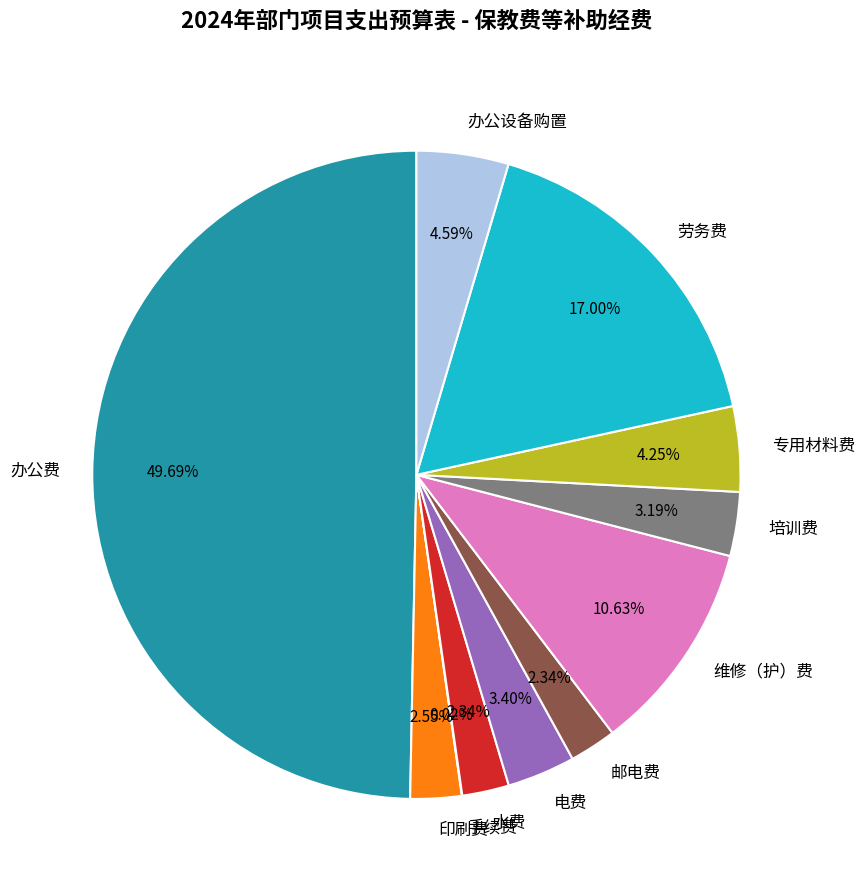

What portion of the pie excludes 水费?

97.7%